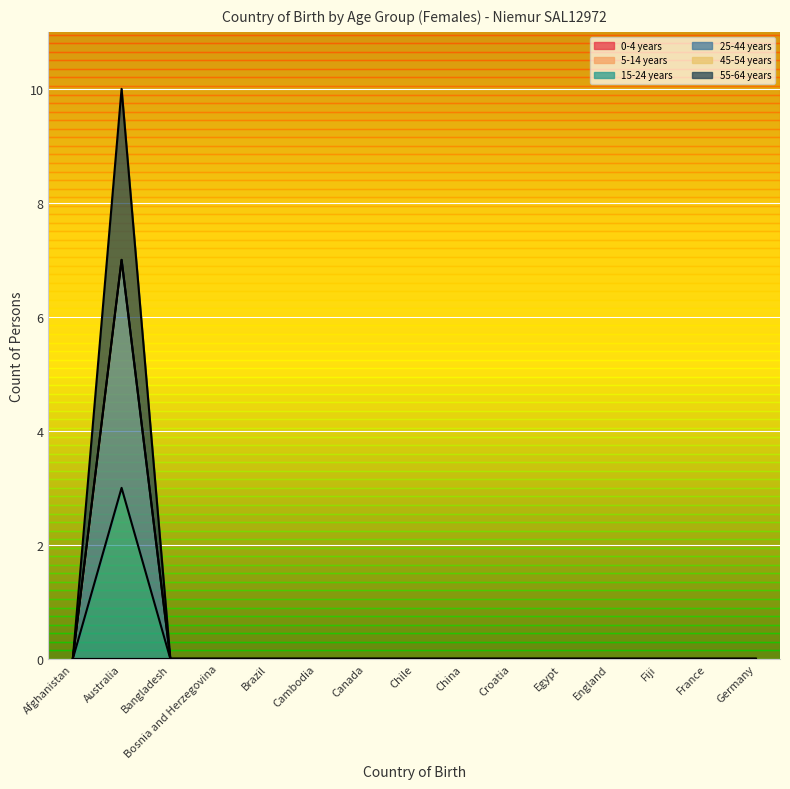

Does the chart display data point markers on the line(s)?

No